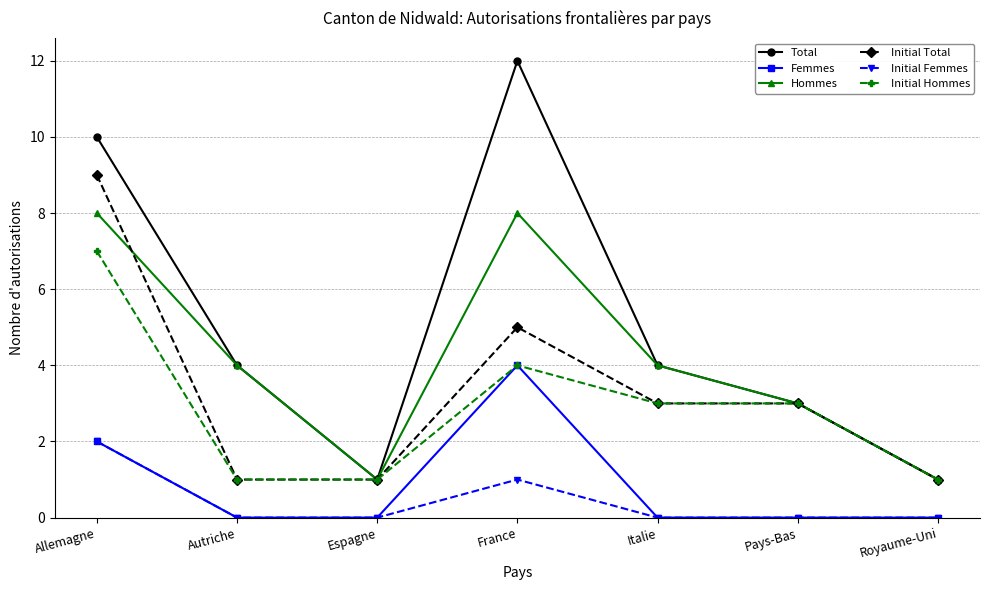

Is this an area chart (filled region under the line)?

No